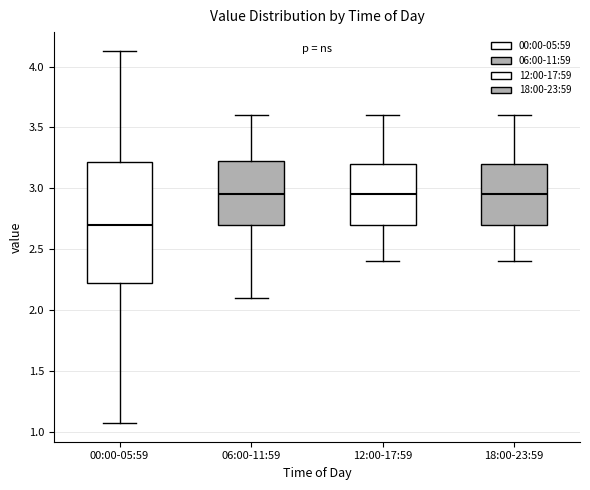

Reading left to right, read every box against the y-axis: the position of its median line, the range the box covers, and the ends of its whiskers. The values are not printed on the chart, so give them approximately, as read against the axis.

00:00-05:59: median 2.70, box 2.20 to 3.20, whiskers 1.05 to 4.15
06:00-11:59: median 2.95, box 2.70 to 3.25, whiskers 2.10 to 3.60
12:00-17:59: median 2.95, box 2.70 to 3.20, whiskers 2.40 to 3.60
18:00-23:59: median 2.95, box 2.70 to 3.20, whiskers 2.40 to 3.60